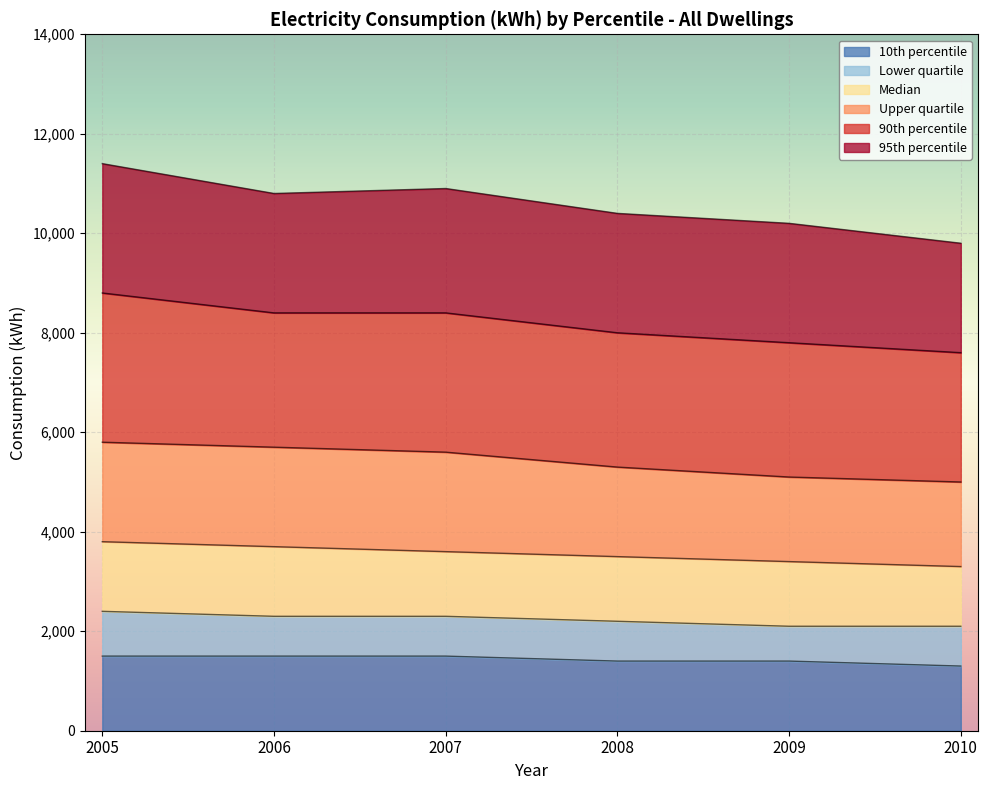

What is the minimum value for 95th percentile?

9800